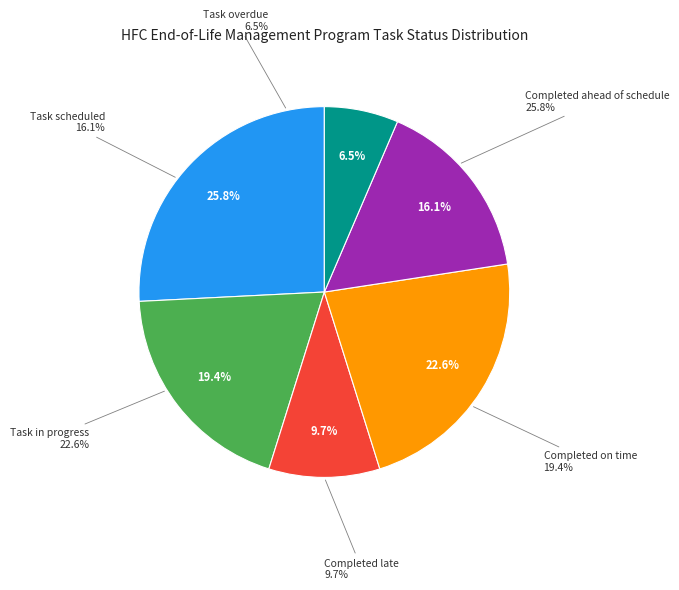

To the nearest percent, what percentage of the pie is Task overdue?

6%